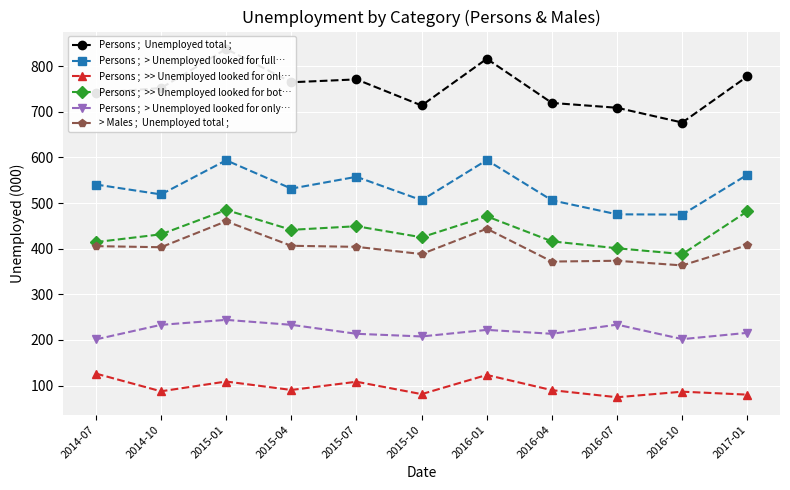

Which label corresponds to the largest value in the chart?

2015-01